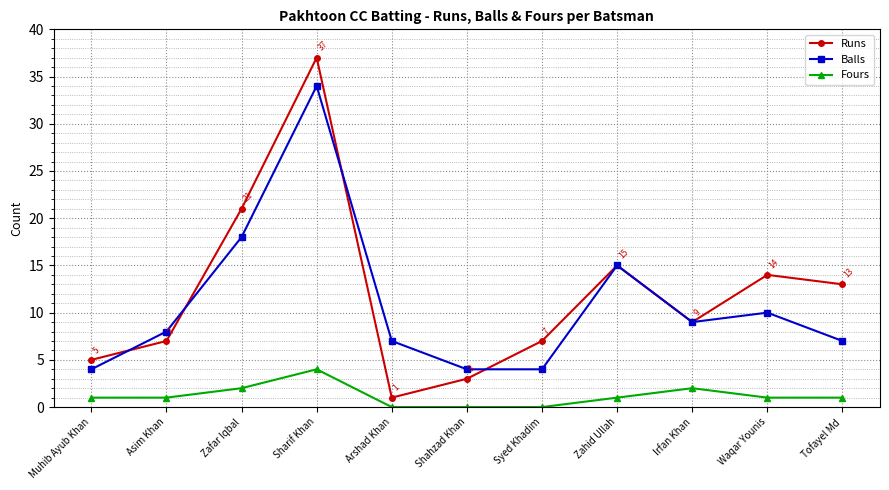

Reading left to right, extract all data points from this chart.

Runs: Muhib Ayub Khan=5	Asim Khan=7	Zafar Iqbal=21	Sharif Khan=37	Arshad Khan=1	Shahzad Khan=3	Syed Khadim=7	Zahid Ullah=15	Irfan Khan=9	Waqar Younis=14	Tofayel Md=13
Balls: Muhib Ayub Khan=4	Asim Khan=8	Zafar Iqbal=18	Sharif Khan=34	Arshad Khan=7	Shahzad Khan=4	Syed Khadim=4	Zahid Ullah=15	Irfan Khan=9	Waqar Younis=10	Tofayel Md=7
Fours: Muhib Ayub Khan=1	Asim Khan=1	Zafar Iqbal=2	Sharif Khan=4	Arshad Khan=0	Shahzad Khan=0	Syed Khadim=0	Zahid Ullah=1	Irfan Khan=2	Waqar Younis=1	Tofayel Md=1